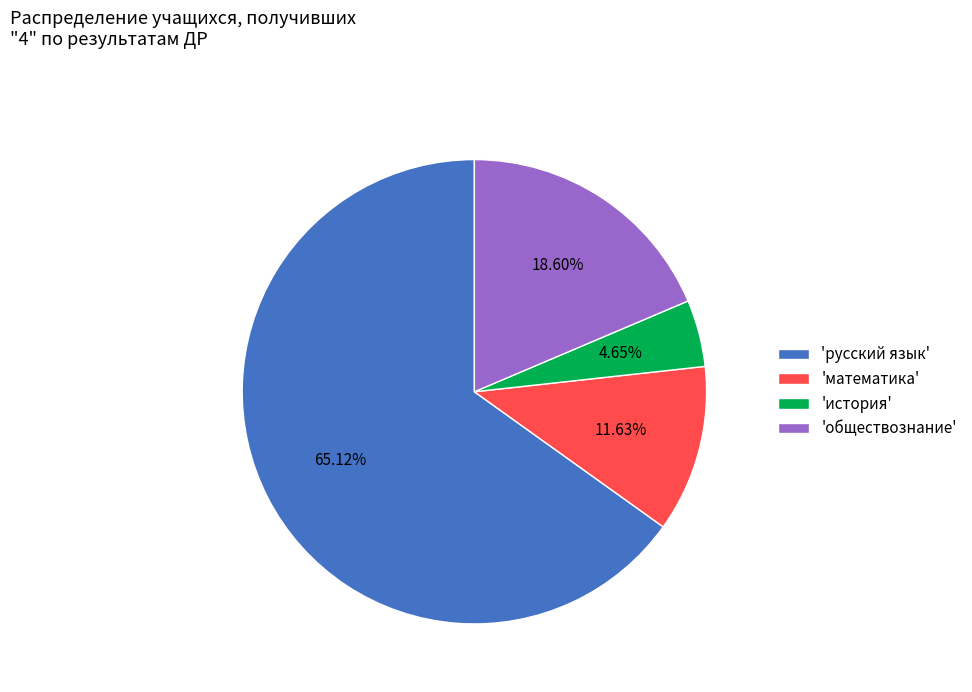

What is the smallest slice in the pie chart?

'история'